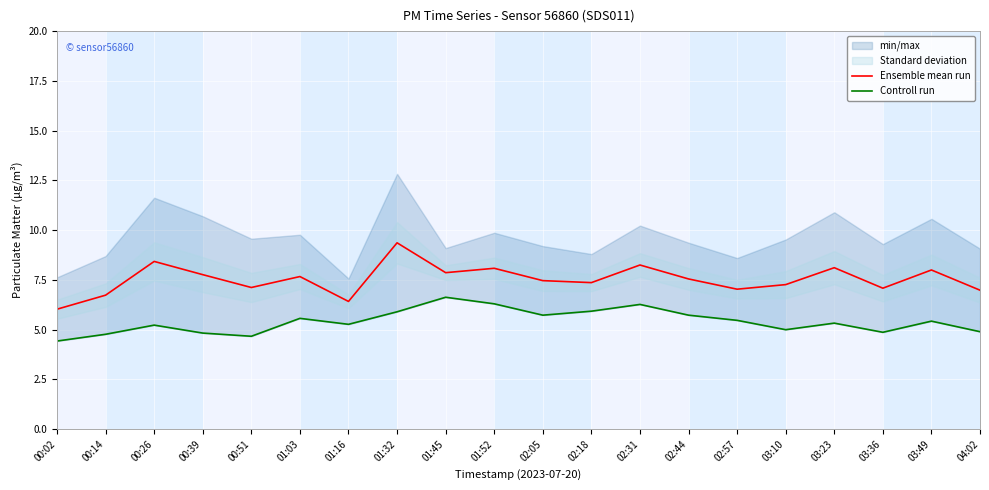

Rank the series at 02:05 from highest to lowest value.

Ensemble mean run, Controll run